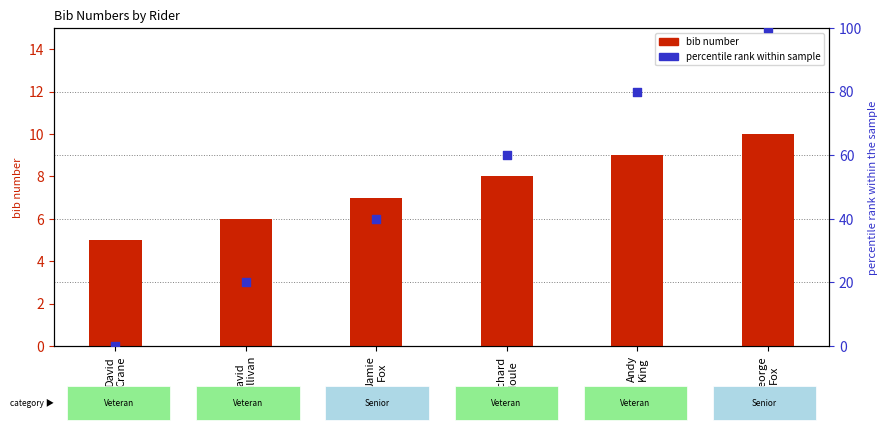

At which category is the sum across all series the highest?

George
Fox